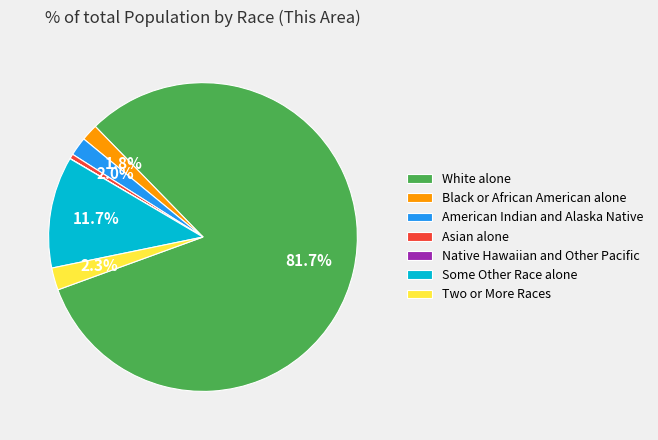

Which has a higher value, Two or More Races or Some Other Race alone?

Some Other Race alone